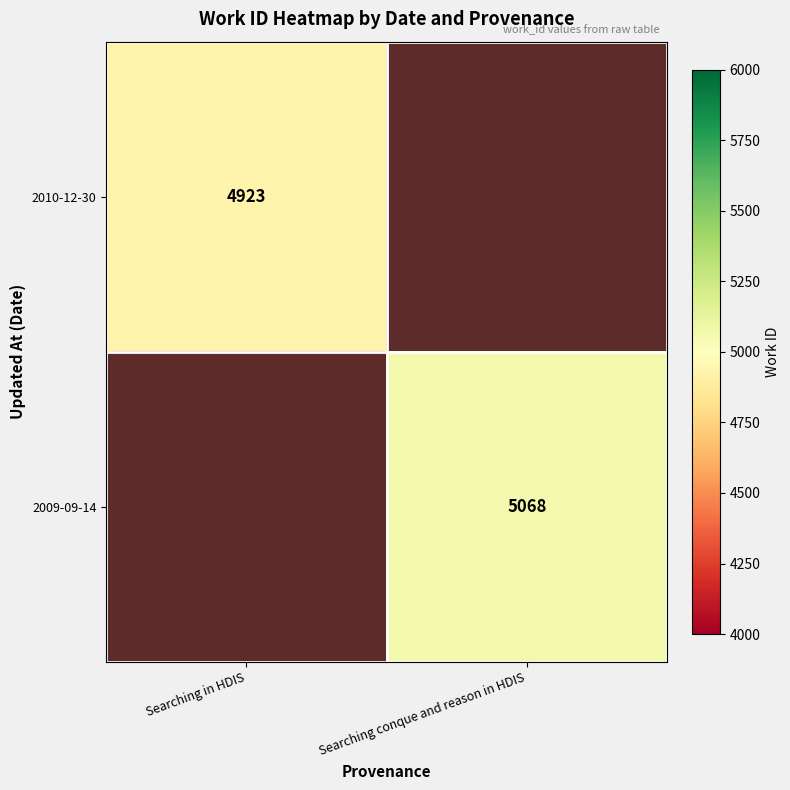

What is the minimum value shown in the chart?

4923.0